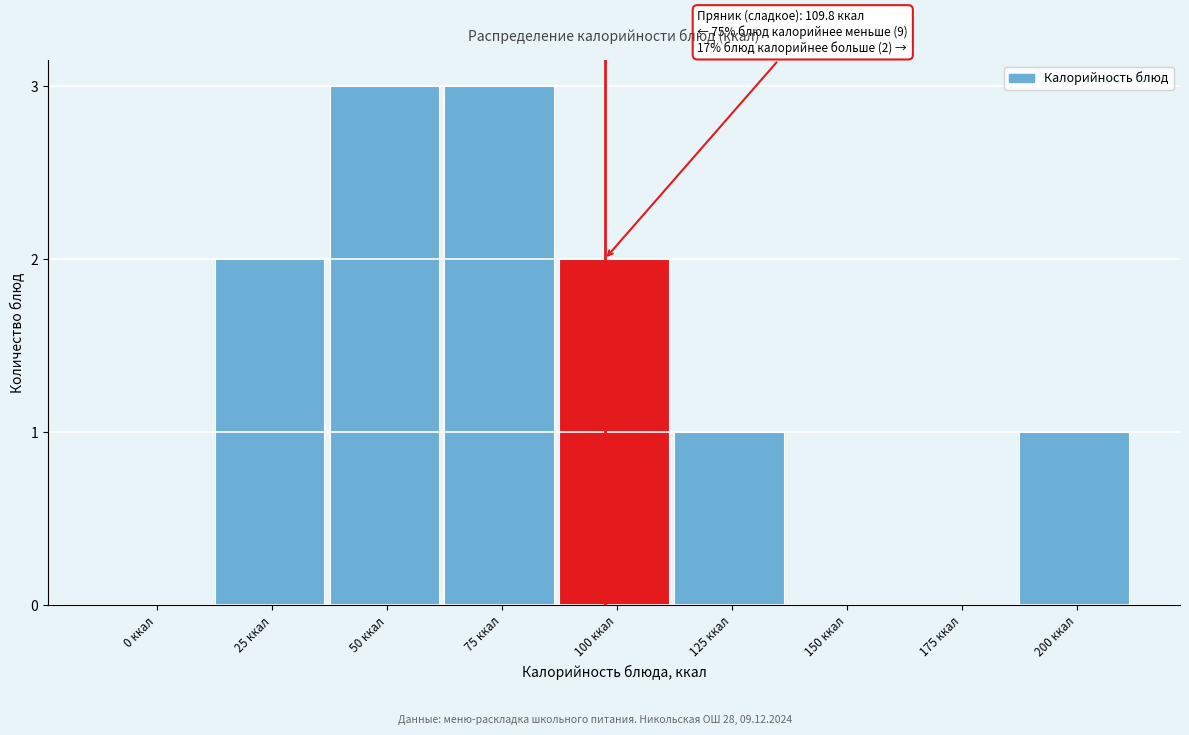

Reading left to right, what are all the values shown in this chart?

0 ккал=0	25 ккал=2	50 ккал=3	75 ккал=3	100 ккал=2	125 ккал=1	150 ккал=0	175 ккал=0	200 ккал=1